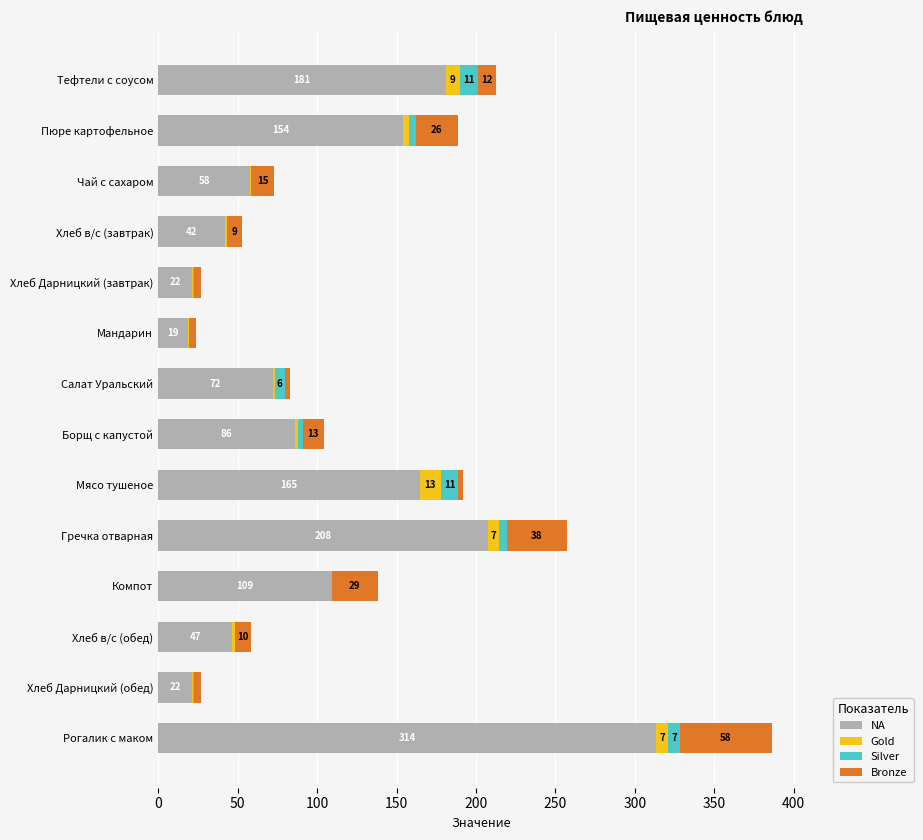

What is the highest value of the NA series?

313.6